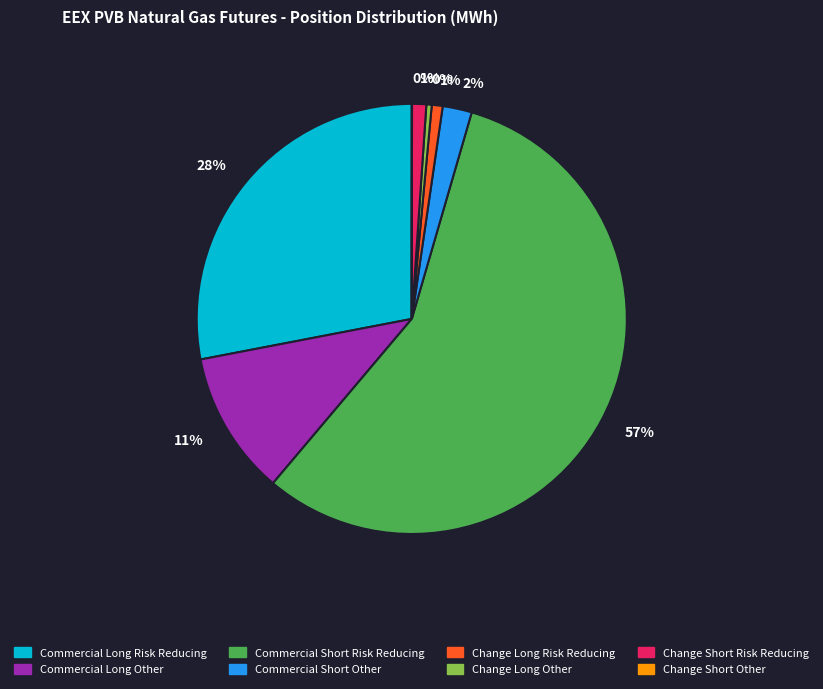

The Commercial Short Risk Reducing slice represents 63% of the pie. True or false?

False